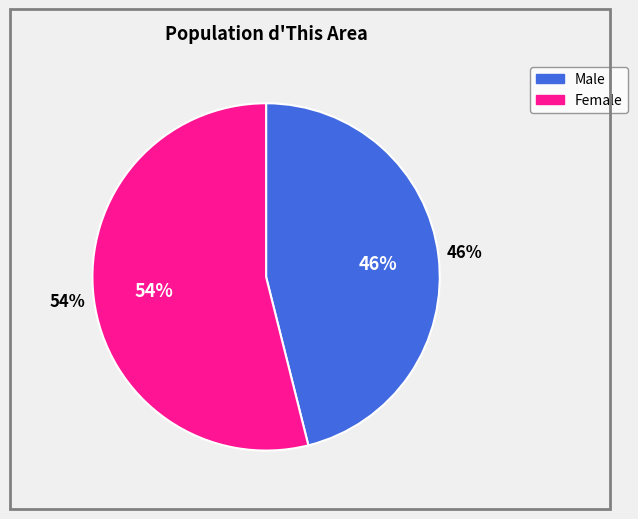

How many slices are in this pie chart?

2